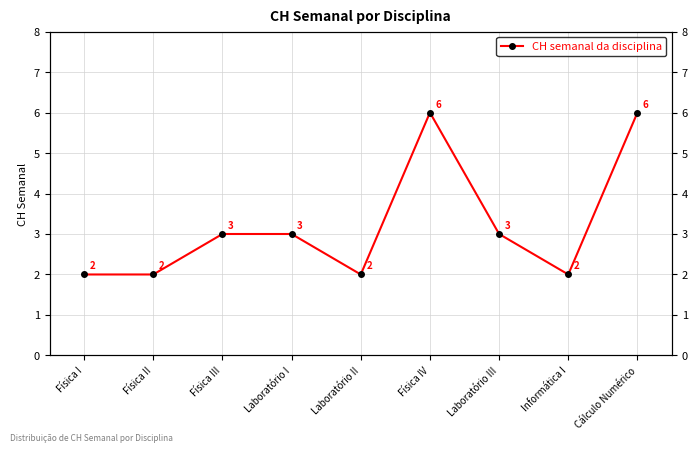

True or false: the data shows 3 at Física I.

False